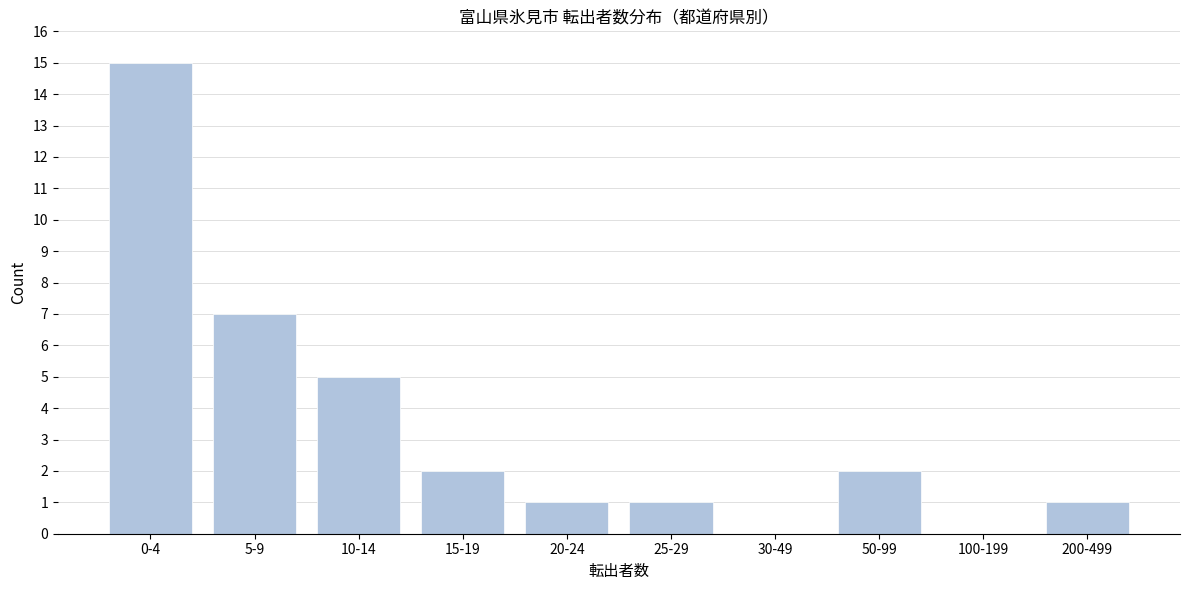

Reading right to left, transcribe all the data shown in this chart.

200-499=1	100-199=0	50-99=2	30-49=0	25-29=1	20-24=1	15-19=2	10-14=5	5-9=7	0-4=15